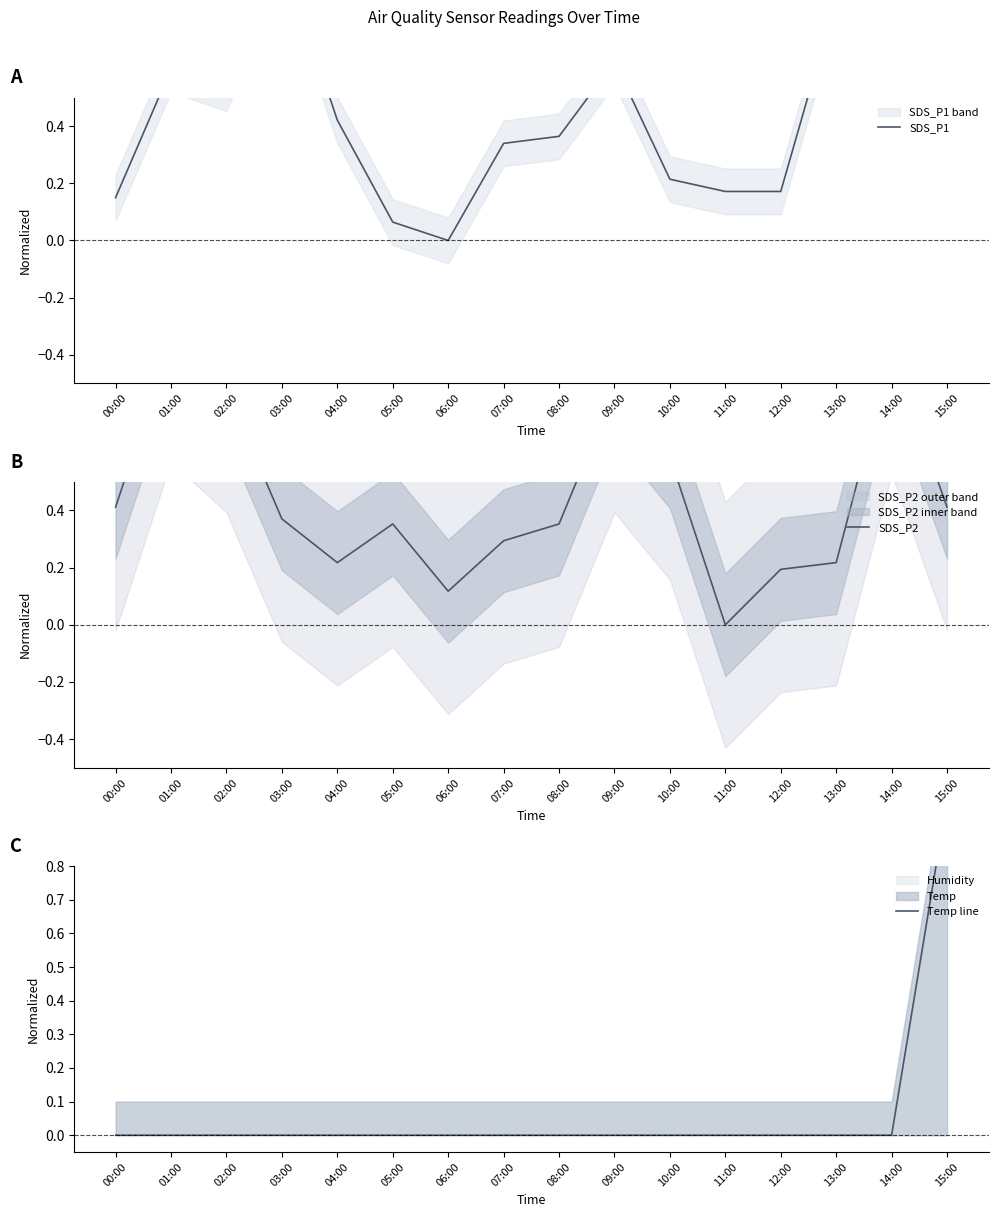

The value of SDS_P2 at 04:00 is 0.3. True or false?

False